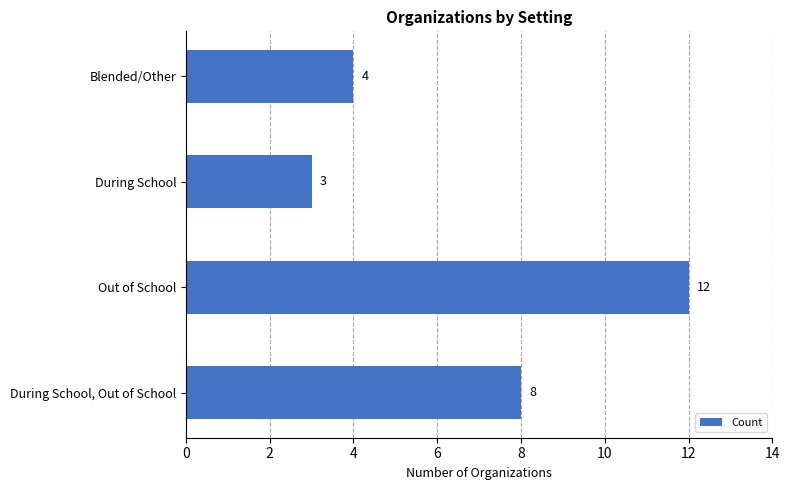

Reading top to bottom, extract all data points from this chart.

4	3	12	8